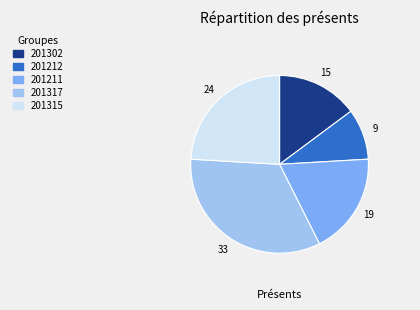

True or false: 201302 accounts for 22% of the total.

False